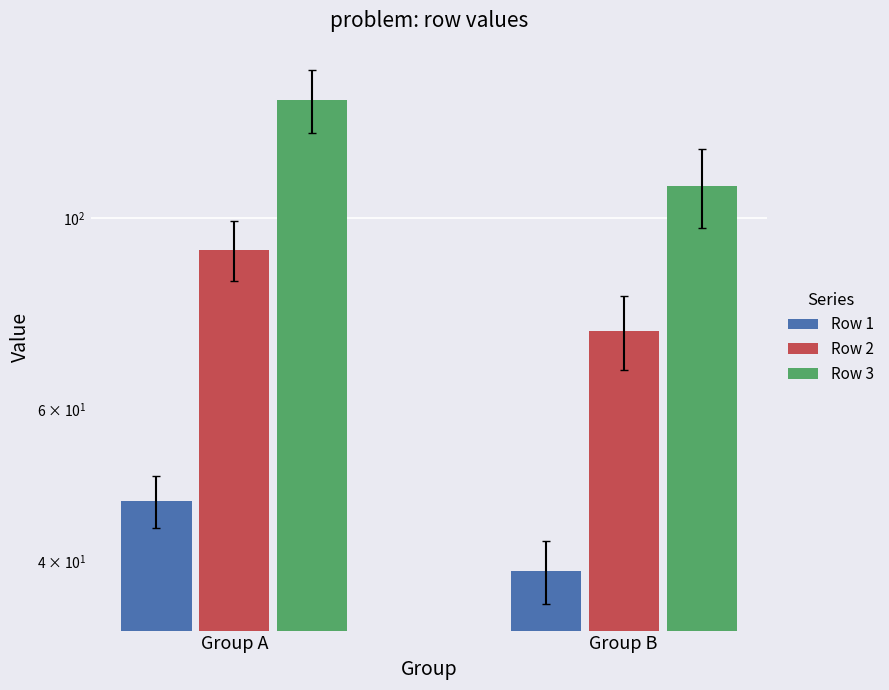

What is the total value across all series at Group A?

276